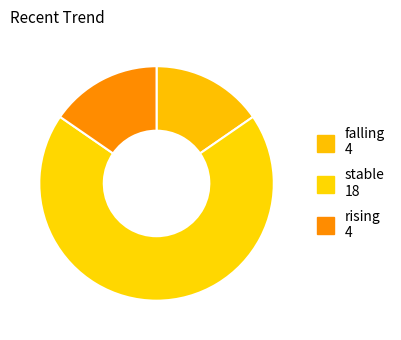

Which has a higher value, stable or falling?

stable